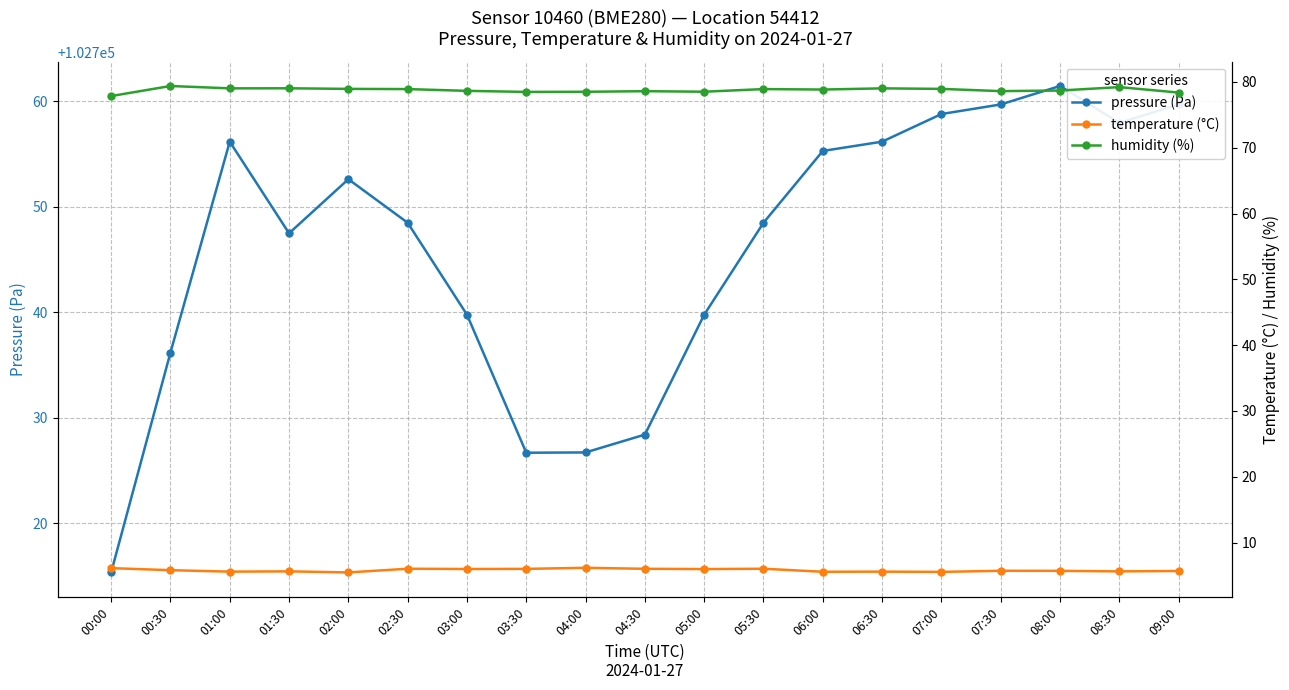

True or false: pressure (Pa) has more than 2 points higher than both neighbors.

True